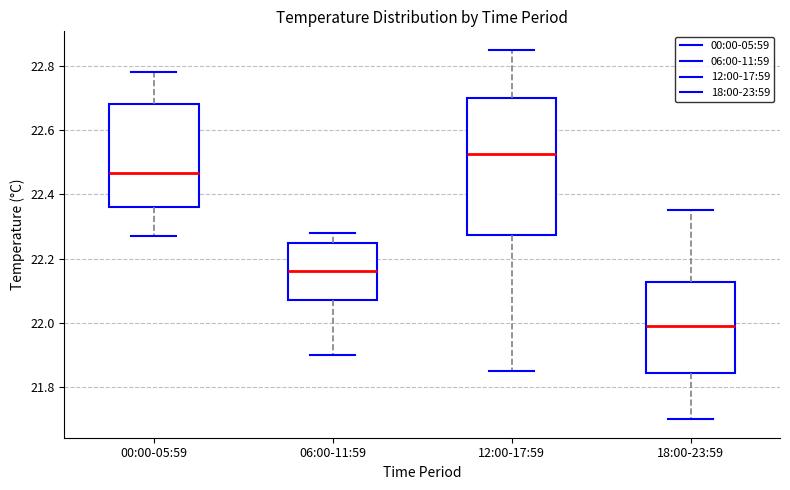

Comparing the boxes themselves (not the whiskers), which one is the tallest?

12:00-17:59